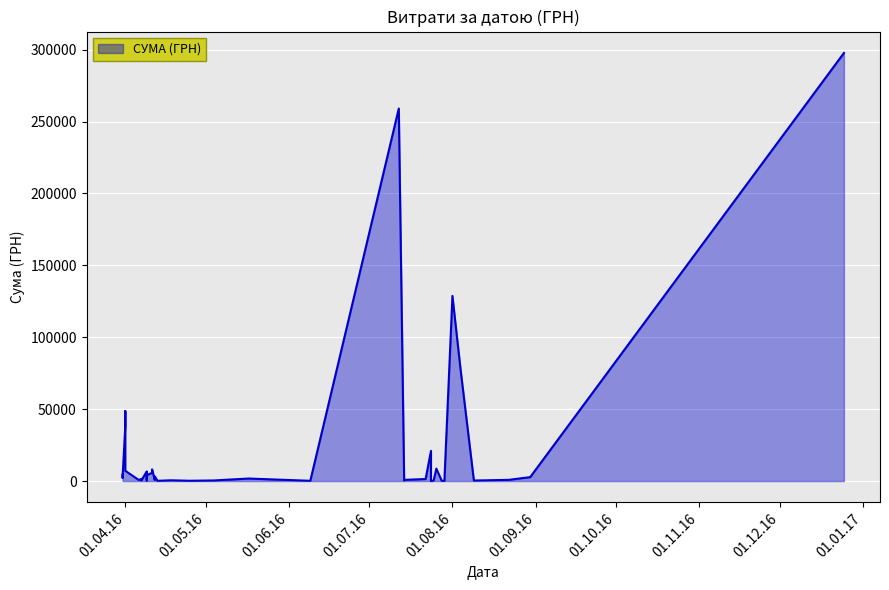

The value at 30.08.2016 is 2734.4. True or false?

True